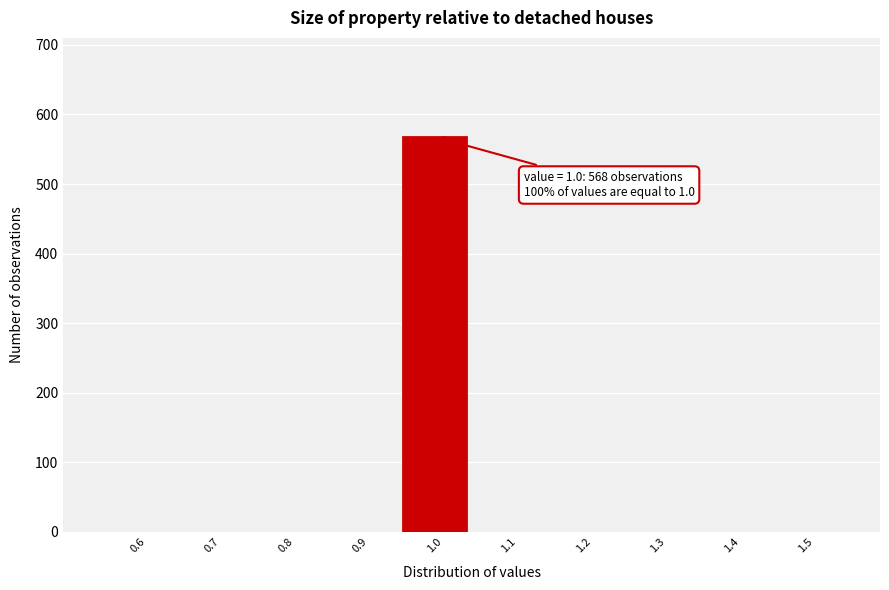

Over which range of the x-axis is the bar tallest?

0.95 to 1.05